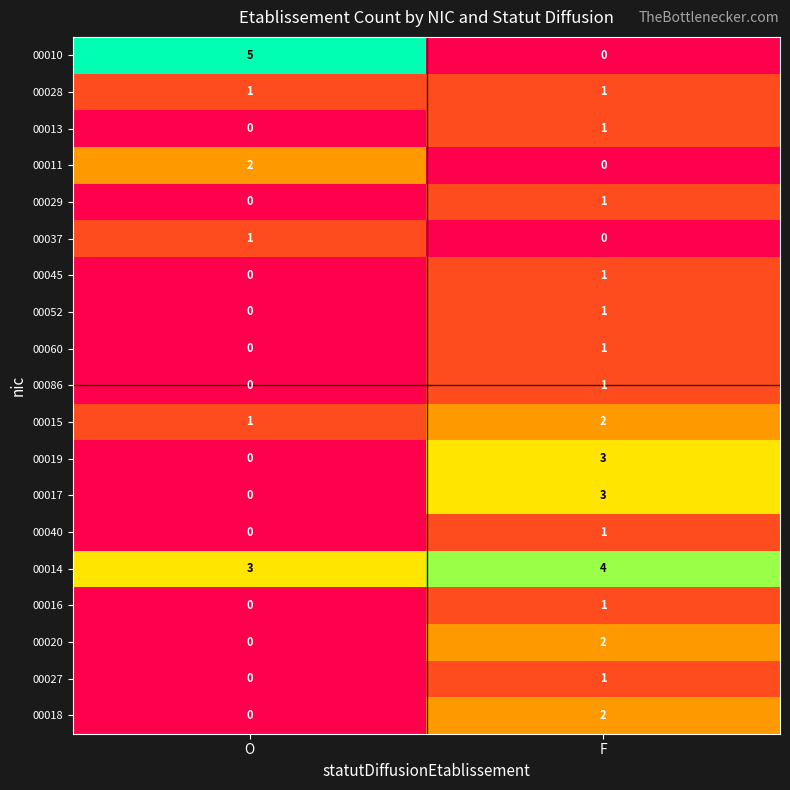

List the labels in order of 00013 value, smallest first.

O, F